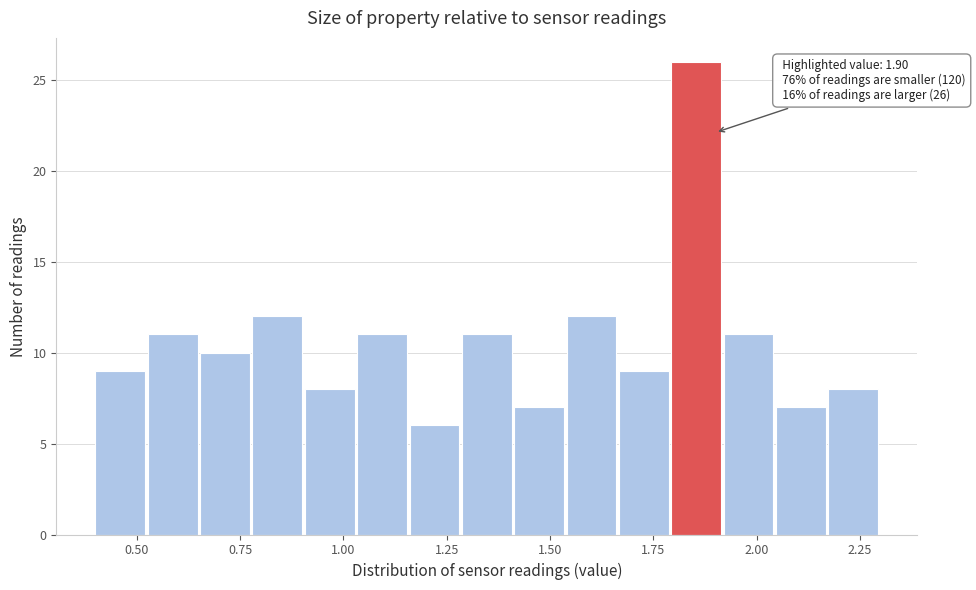

Around what value on the x-axis is the tallest bar? Give the approximate position of its centre, as read against the axis.

1.85